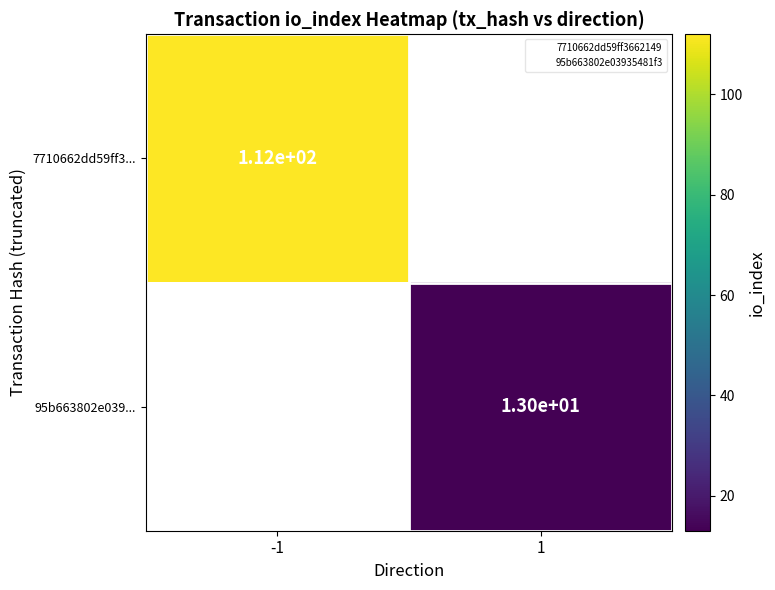

The 95b663802e039... series shows 22 at 1. True or false?

False